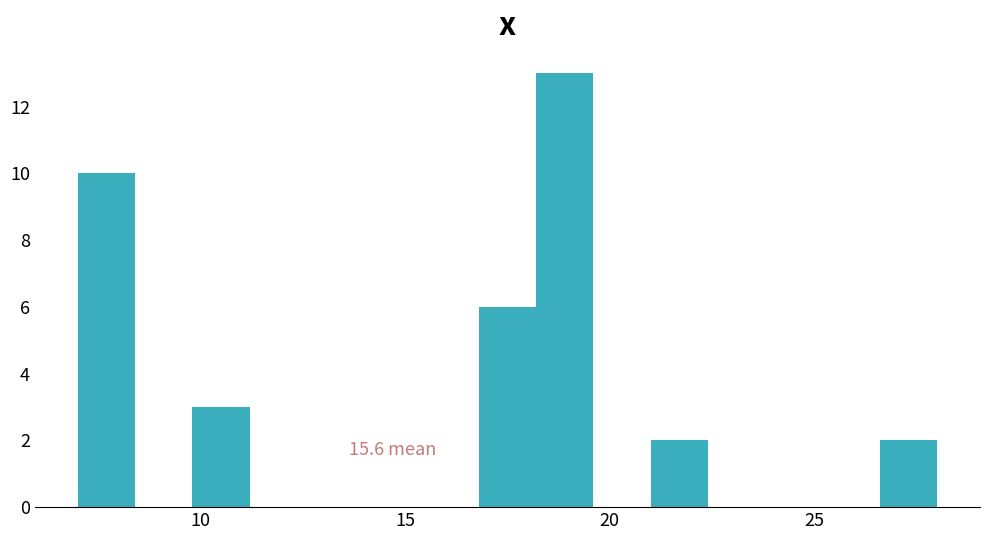

Read against the x-axis, roughly where is the centre of the tallest bar?

19.0